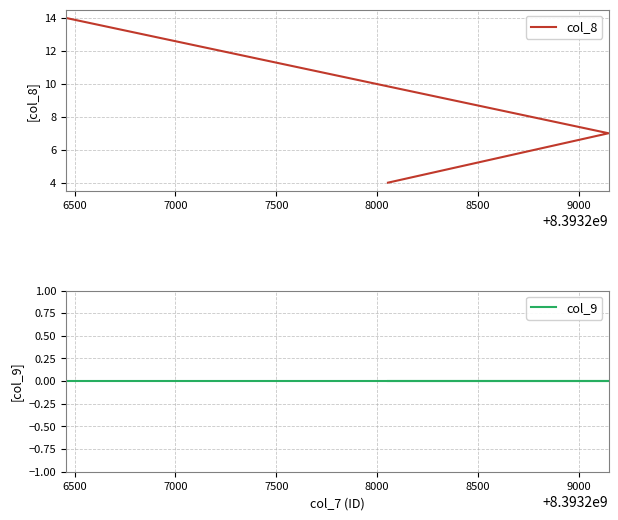

How many data points does each series have?

3